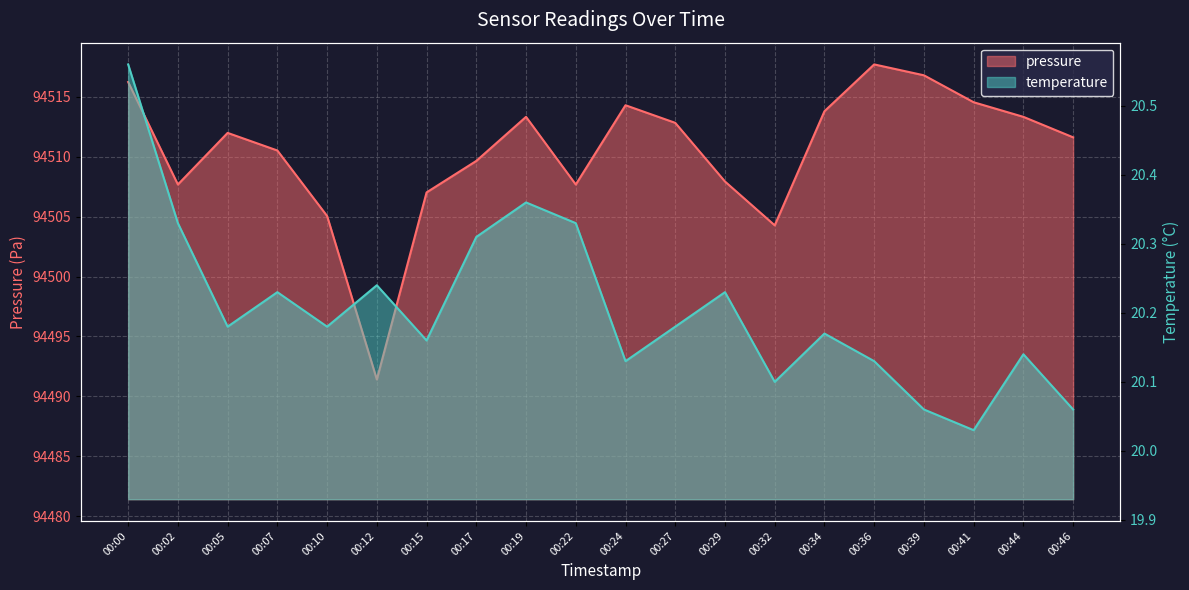

What is the approximate value of pressure at 00:29?

94507.9